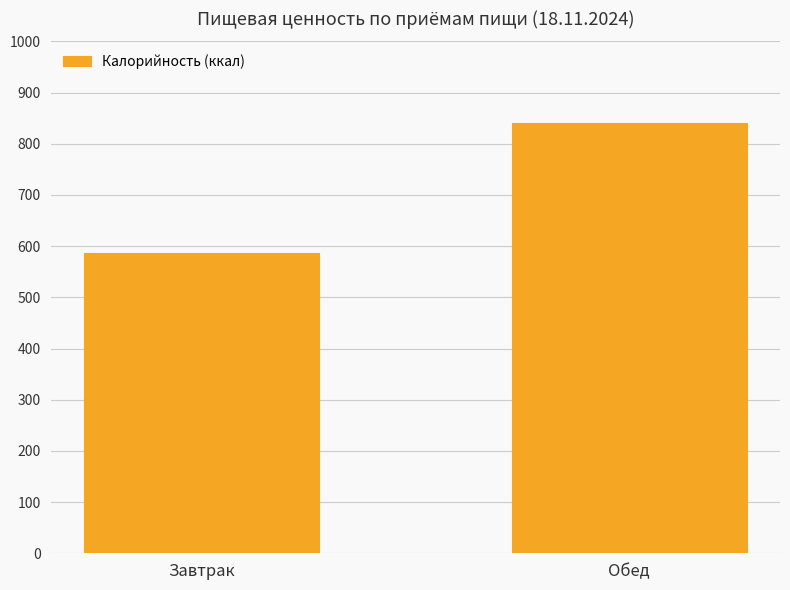

What is the ratio of the value at Завтрак to the value at Обед?

0.7